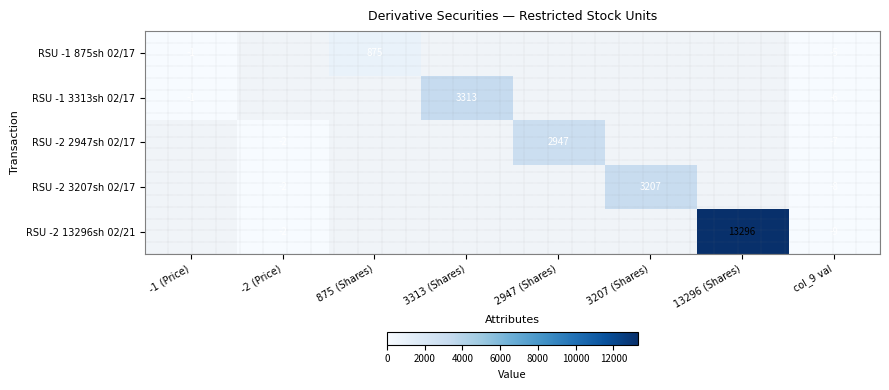

The RSU -2 3207sh 02/17 series shows -8 at col_9 val. True or false?

True